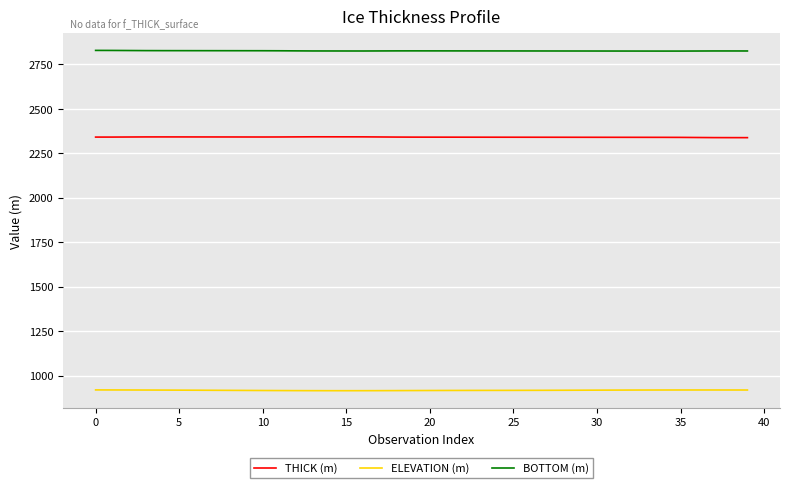

Is this an area chart (filled region under the line)?

No